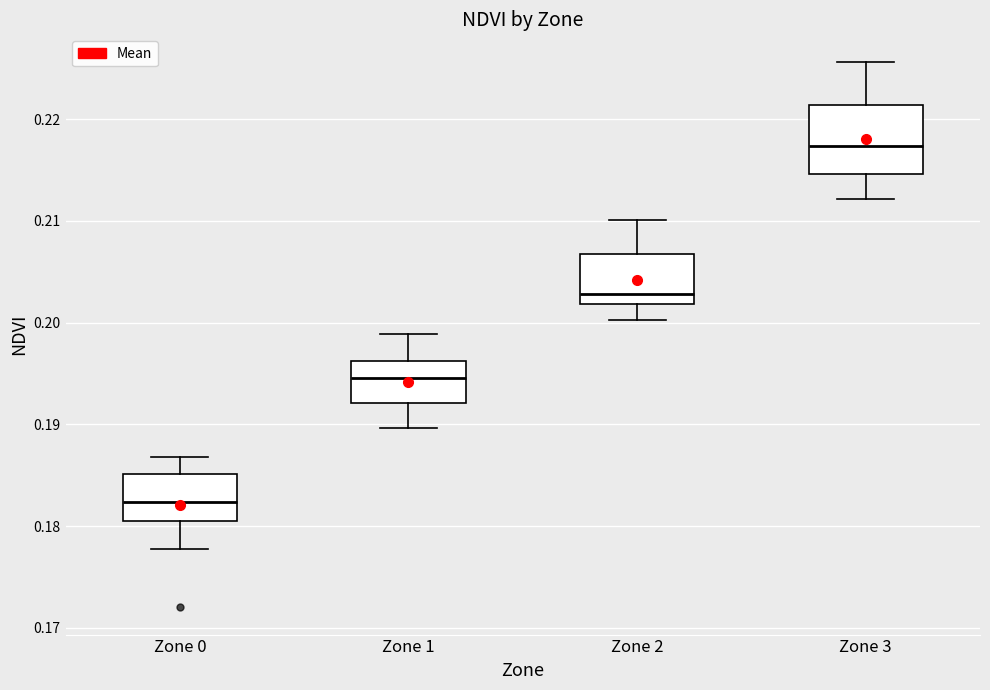

Reading left to right, read every box against the y-axis: the position of its median line, the range the box covers, and the ends of its whiskers. The values are not printed on the chart, so give them approximately, as read against the axis.

Zone 0: median 0.182, box 0.181 to 0.185, whiskers 0.178 to 0.187
Zone 1: median 0.195, box 0.192 to 0.196, whiskers 0.190 to 0.199
Zone 2: median 0.203, box 0.202 to 0.207, whiskers 0.200 to 0.210
Zone 3: median 0.217, box 0.215 to 0.221, whiskers 0.212 to 0.226